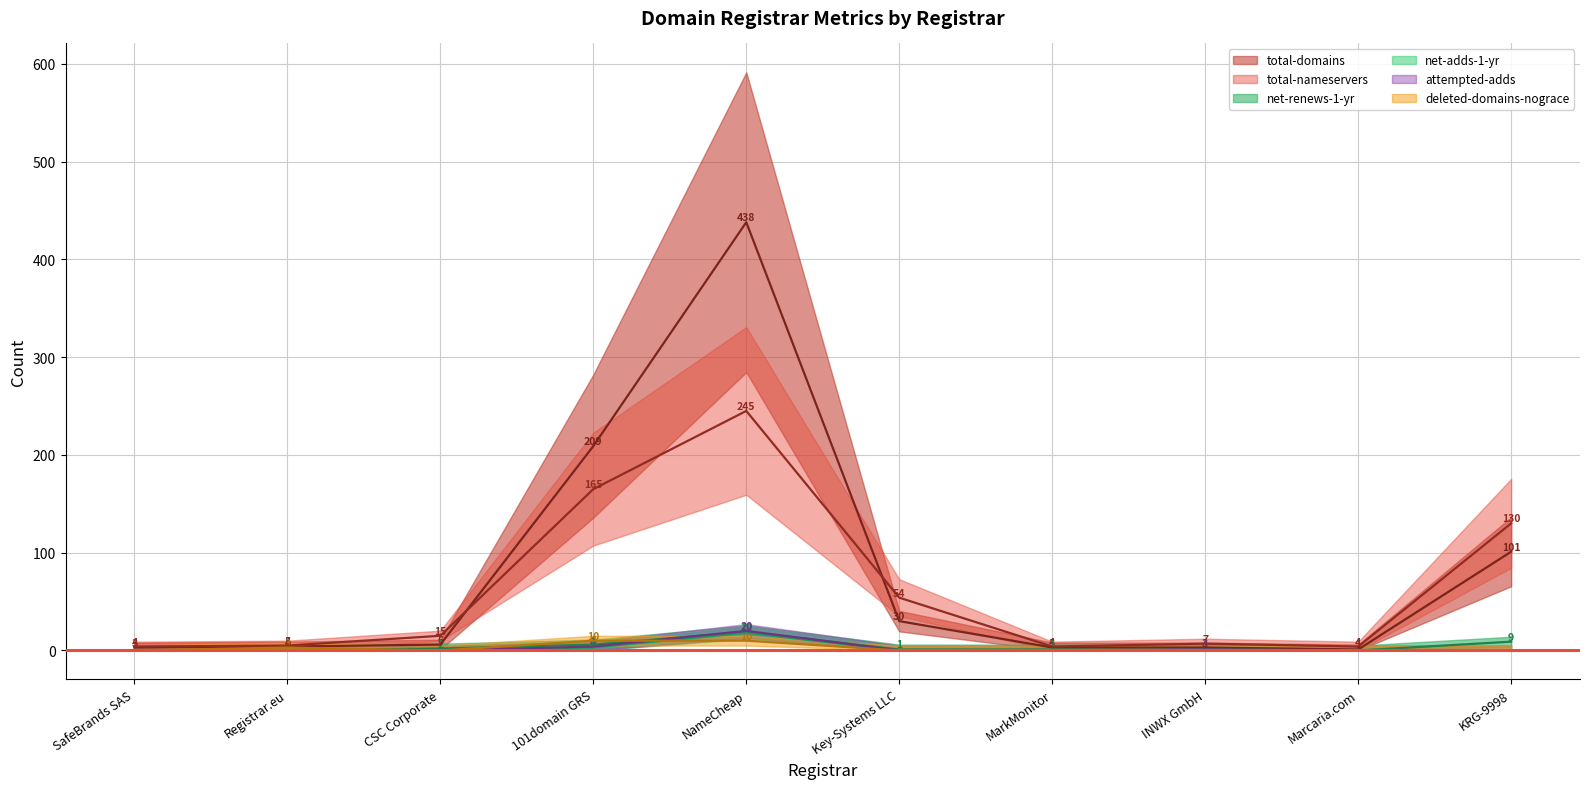

Reading right to left, what are all the values shown in this chart?

total-domains: KRG-9998=101	Marcaria.com=1	INWX GmbH=3	MarkMonitor=3	Key-Systems LLC=30	NameCheap=438	101domain GRS=209	CSC Corporate=6	Registrar.eu=4	SafeBrands SAS=3
total-nameservers: KRG-9998=130	Marcaria.com=4	INWX GmbH=7	MarkMonitor=4	Key-Systems LLC=54	NameCheap=245	101domain GRS=165	CSC Corporate=15	Registrar.eu=5	SafeBrands SAS=4
net-renews-1-yr: KRG-9998=9	Marcaria.com=0	INWX GmbH=0	MarkMonitor=1	Key-Systems LLC=1	NameCheap=19	101domain GRS=6	CSC Corporate=2	Registrar.eu=0	SafeBrands SAS=0
net-adds-1-yr: KRG-9998=0	Marcaria.com=0	INWX GmbH=1	MarkMonitor=0	Key-Systems LLC=0	NameCheap=18	101domain GRS=3	CSC Corporate=0	Registrar.eu=0	SafeBrands SAS=0
attempted-adds: KRG-9998=0	Marcaria.com=0	INWX GmbH=1	MarkMonitor=0	Key-Systems LLC=0	NameCheap=20	101domain GRS=4	CSC Corporate=0	Registrar.eu=0	SafeBrands SAS=0
deleted-domains-nograce: KRG-9998=0	Marcaria.com=0	INWX GmbH=0	MarkMonitor=0	Key-Systems LLC=0	NameCheap=10	101domain GRS=10	CSC Corporate=0	Registrar.eu=3	SafeBrands SAS=0